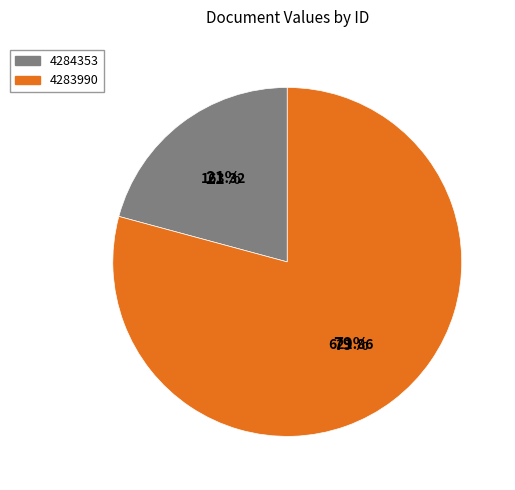

Which slice is the smallest?

4284353